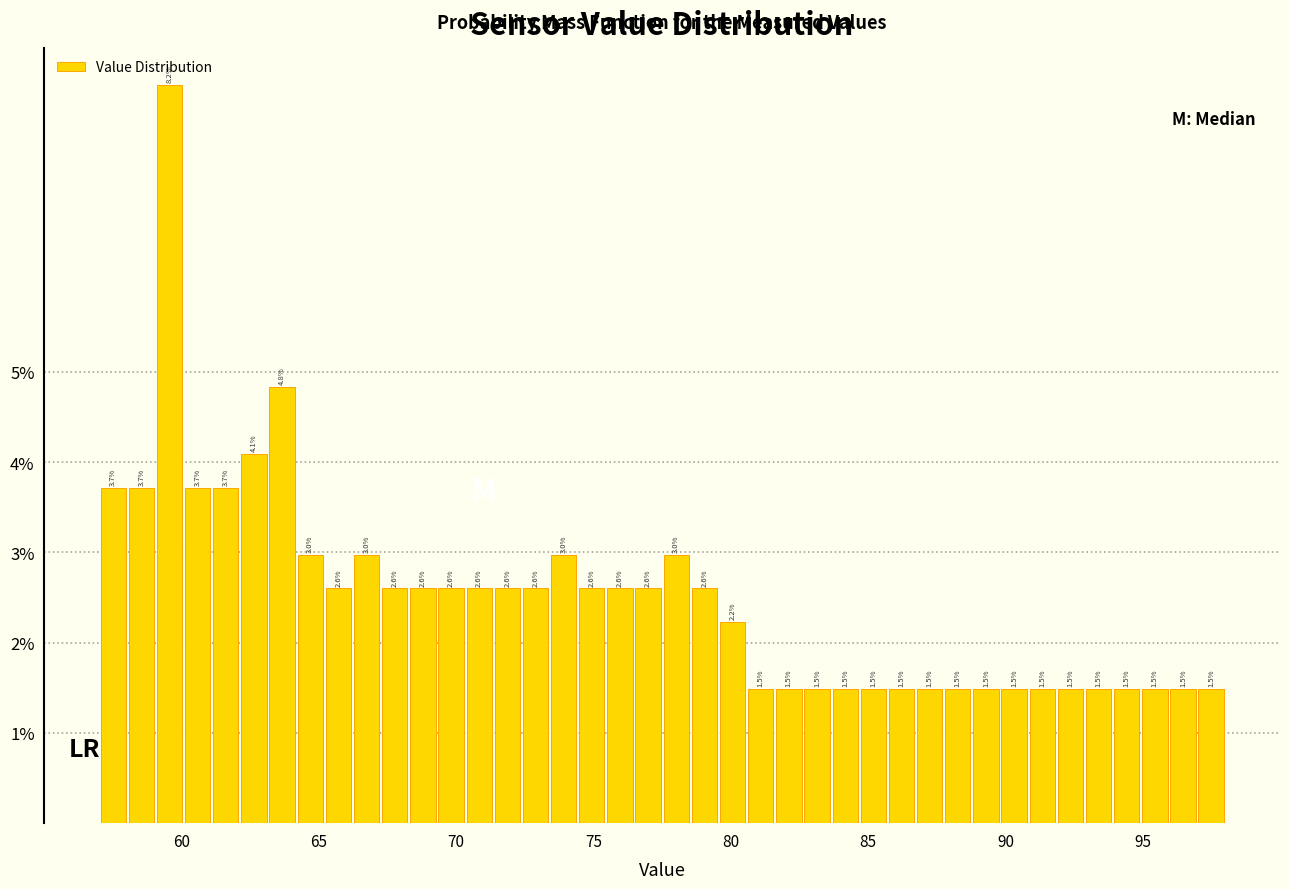

Read against the x-axis, roughly where is the centre of the tallest bar?

59.5